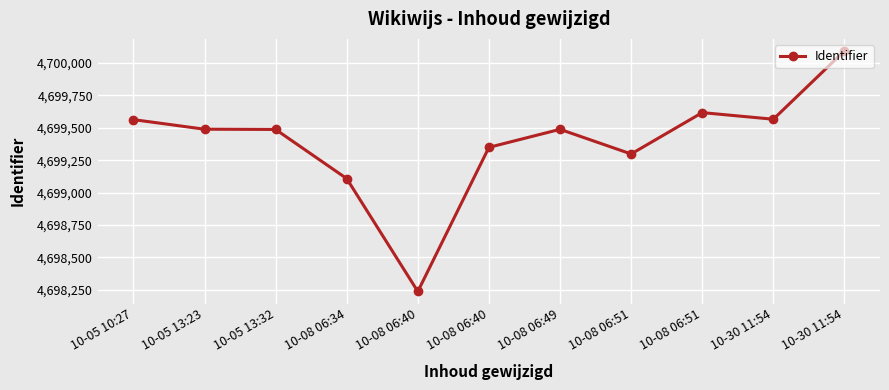

What is the sum of the values at 10-08 06:34 and 10-30 11:54?

9398674